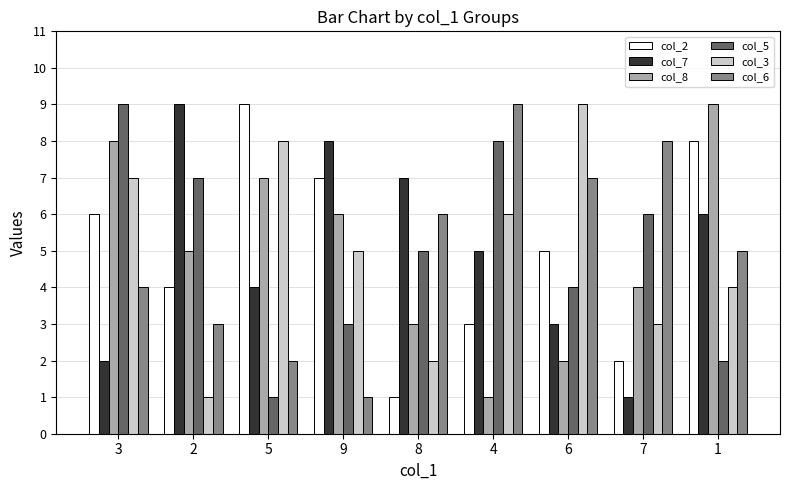

What is the label of the 4th bar from the left?

9